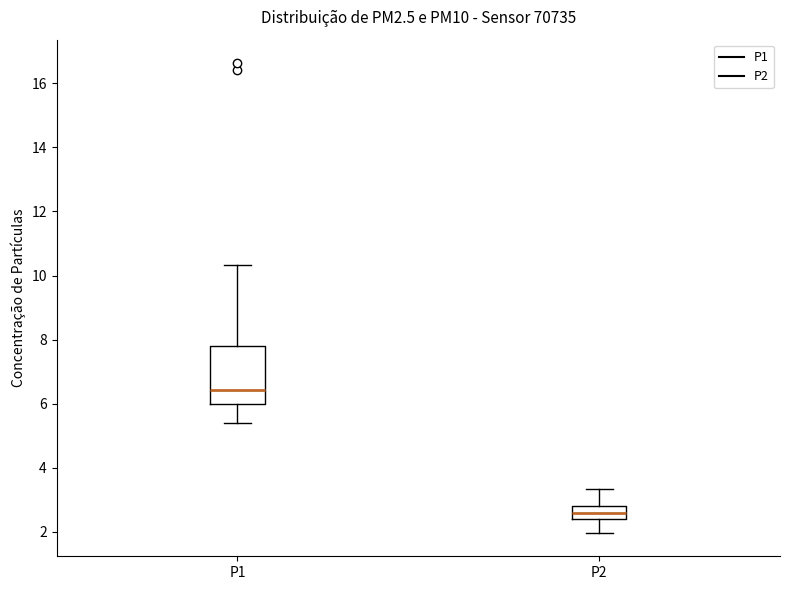

Comparing the boxes themselves (not the whiskers), which one is the tallest?

P1